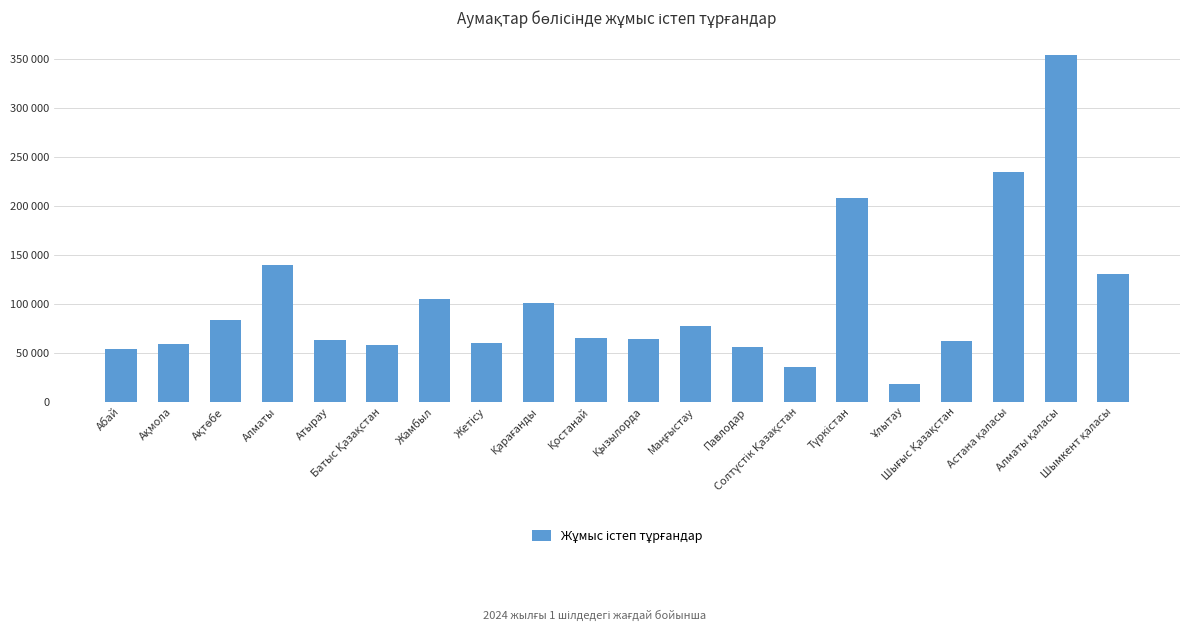

Does the chart contain any negative values?

No